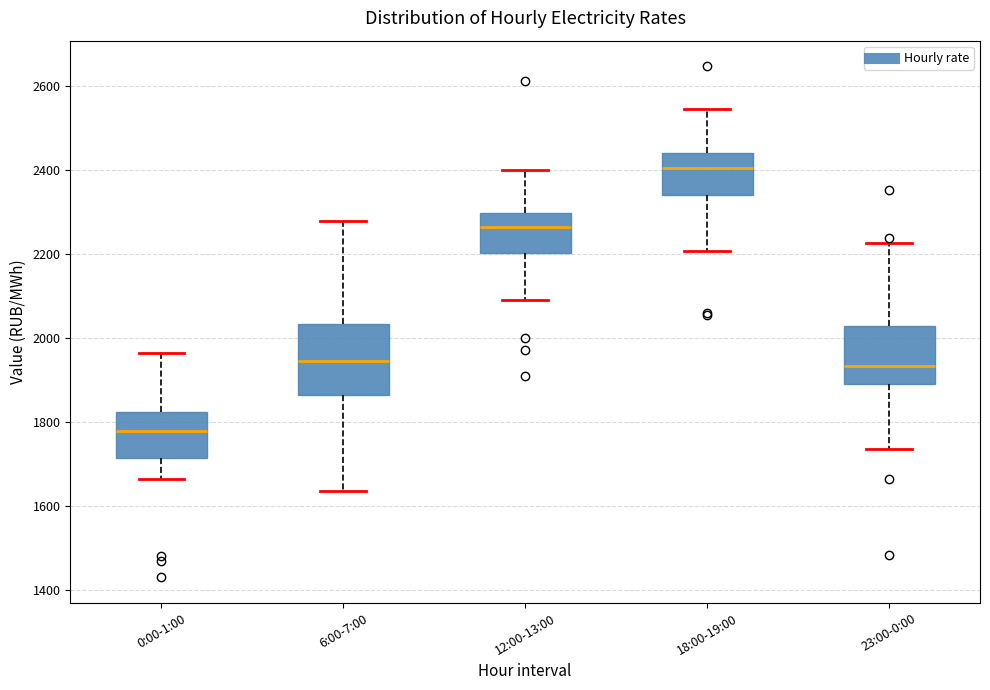

Reading left to right, transcribe this box plot: for each box, give where its median line is, the range the box spans, and where its two whiskers end, as read against the y-axis. The values are not printed on the chart, so give them approximately, as read against the axis.

0:00-1:00: median 1780, box 1720 to 1820, whiskers 1660 to 1960
6:00-7:00: median 1940, box 1860 to 2040, whiskers 1640 to 2280
12:00-13:00: median 2260, box 2200 to 2300, whiskers 2100 to 2400
18:00-19:00: median 2400, box 2340 to 2440, whiskers 2200 to 2540
23:00-0:00: median 1940, box 1900 to 2020, whiskers 1740 to 2220